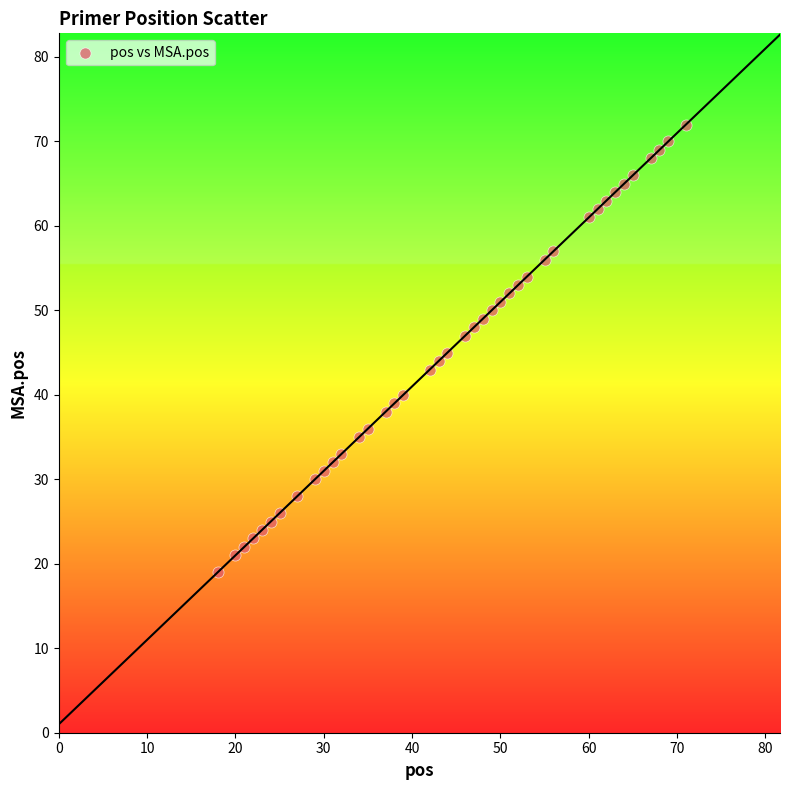

What is the range of Y values (max minus min)?

53